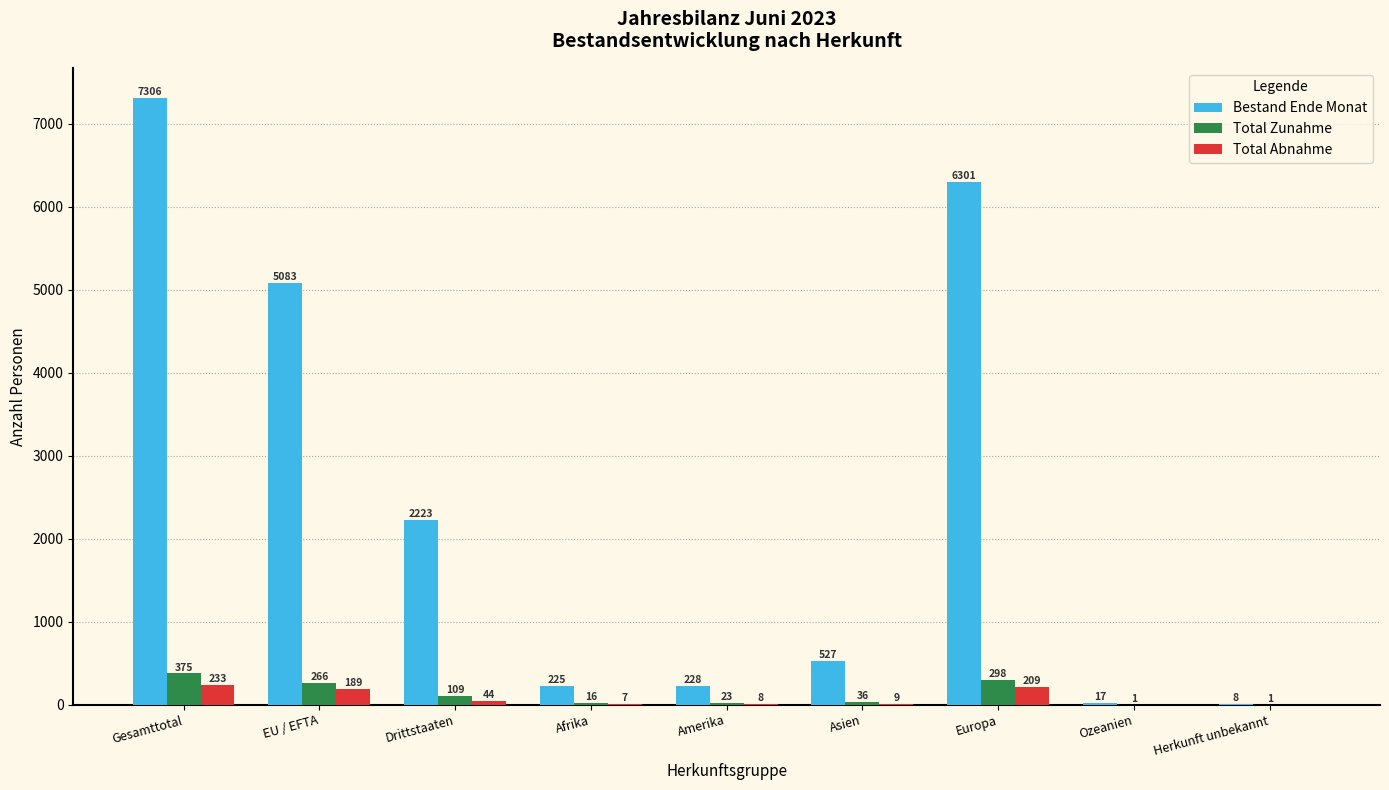

How many groups of bars are there?

9